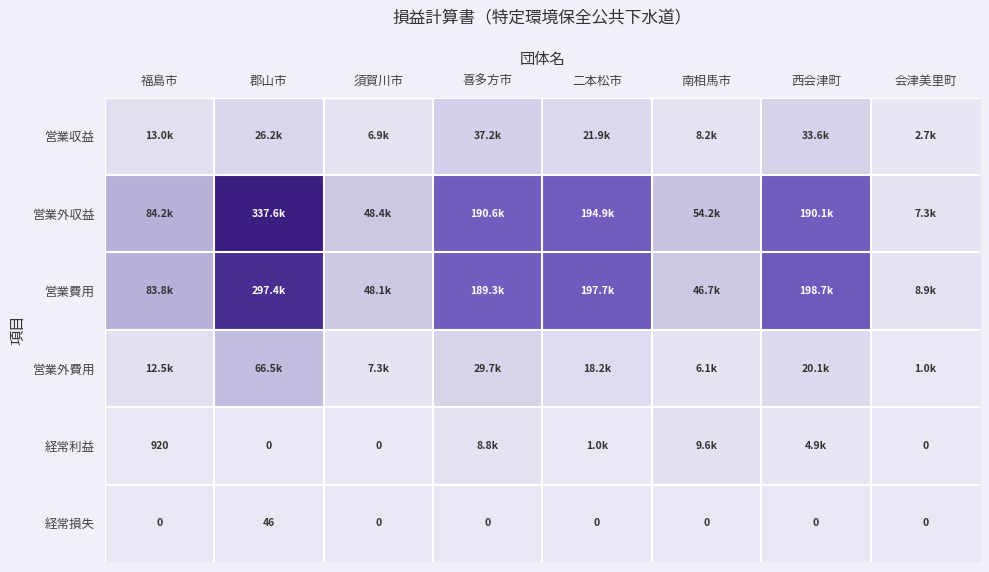

Count the number of data series in this chart.

6